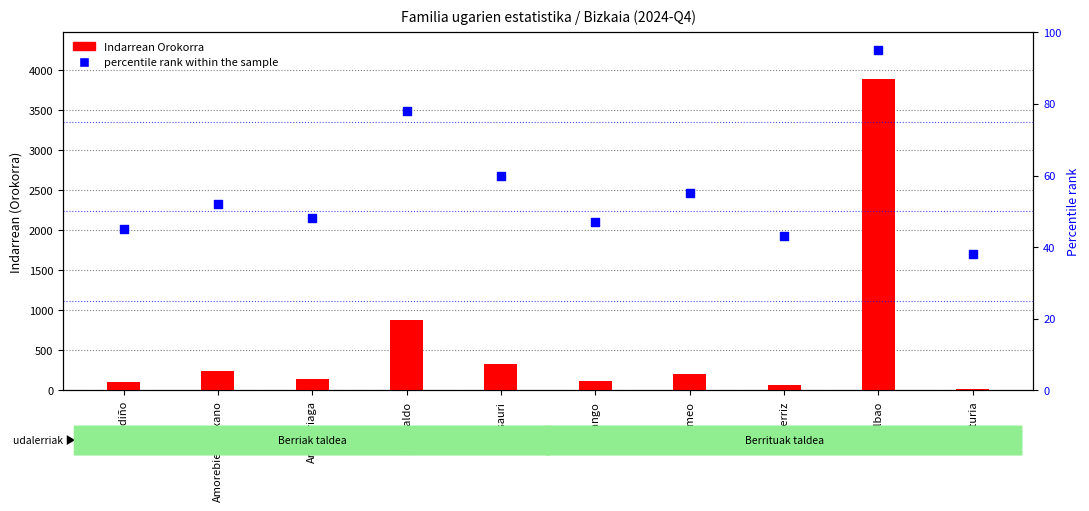

Is the value of percentile rank within the sample at Barakaldo greater than the value of Indarrean Orokorra at Berango?

No